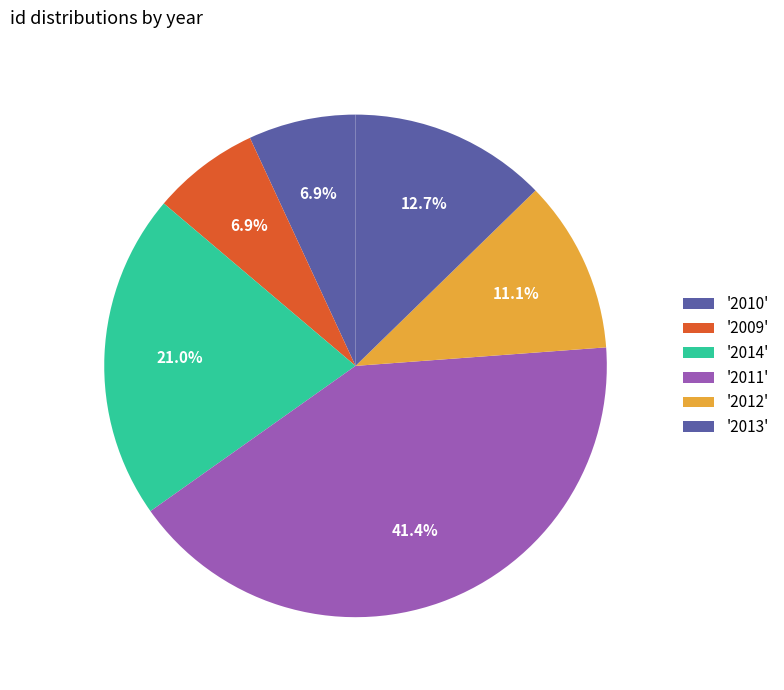

How many segments does this pie chart have?

6